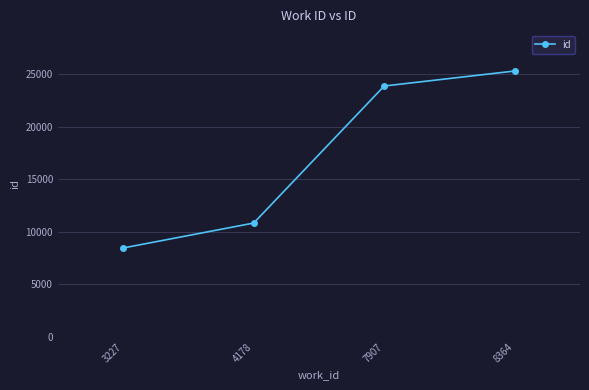

What is the smallest value displayed?

8473